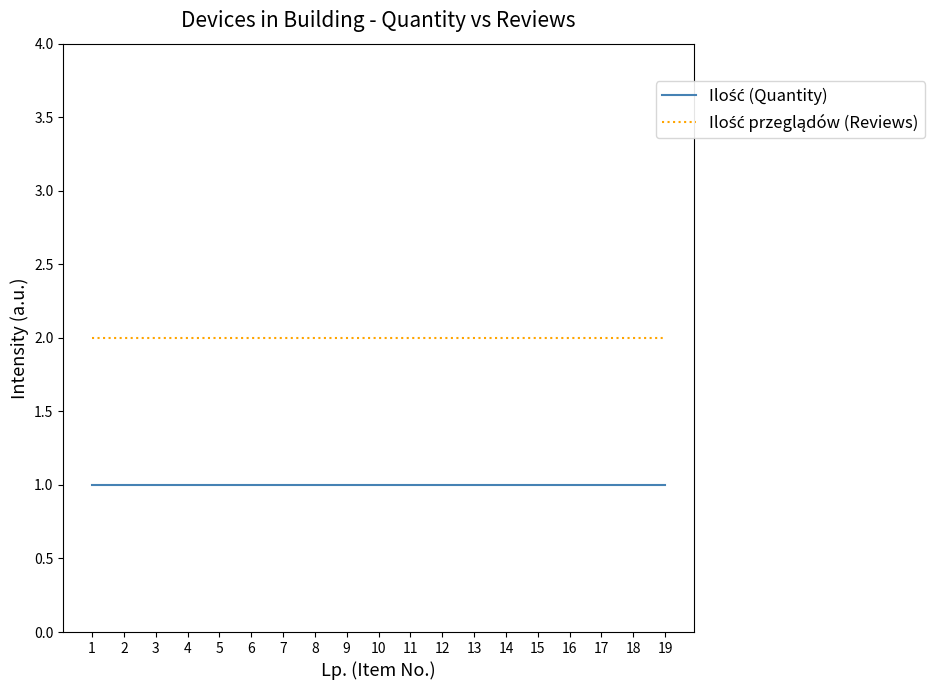

Which series has the largest total across all categories?

Ilość przeglądów (Reviews)